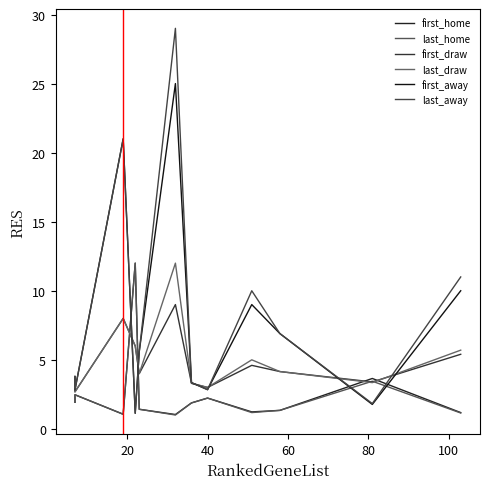

What is the highest value of the last_draw series?

12.0